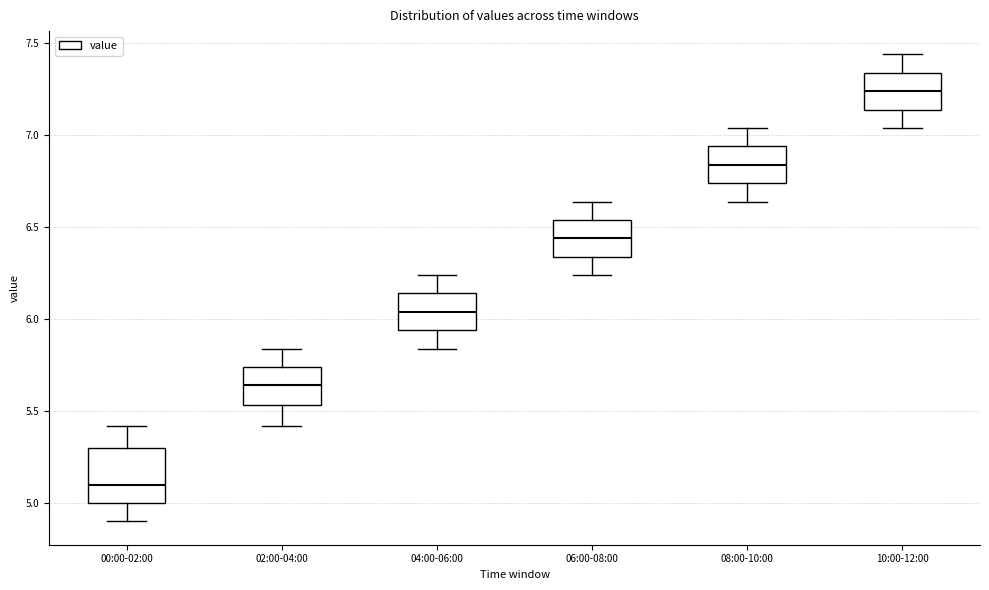

Which box's median line is the lowest?

00:00-02:00